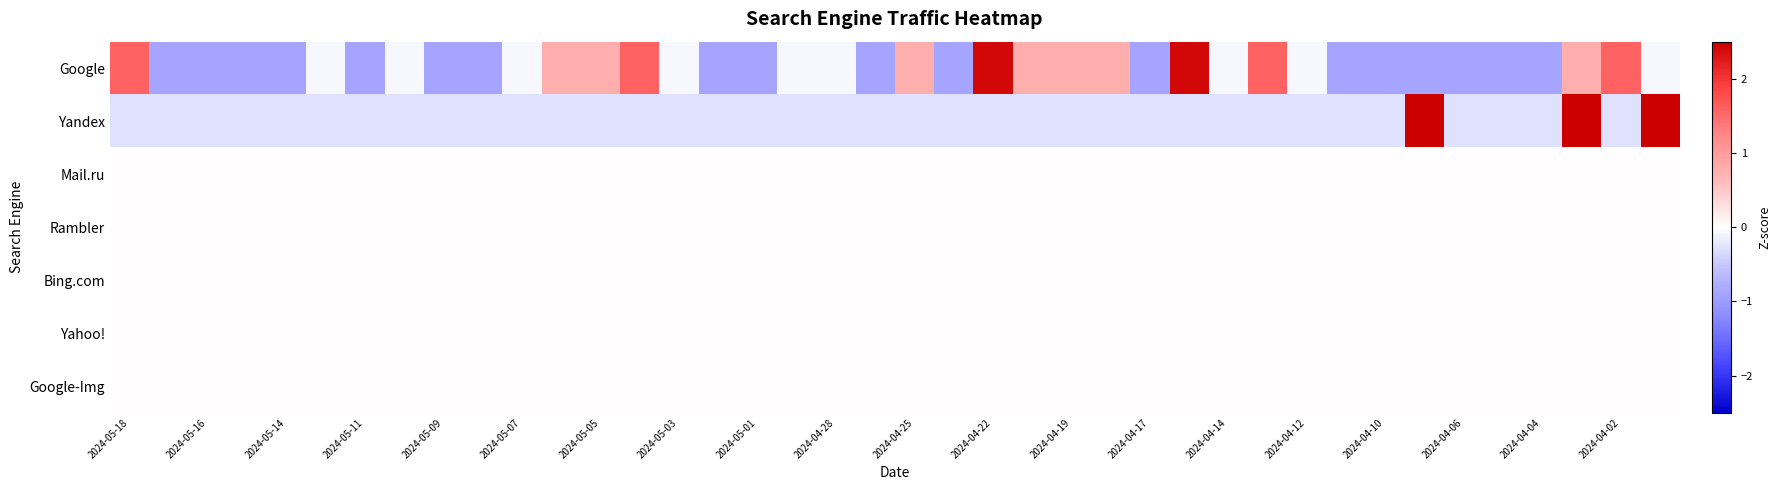

How many distinct data groups are displayed?

7